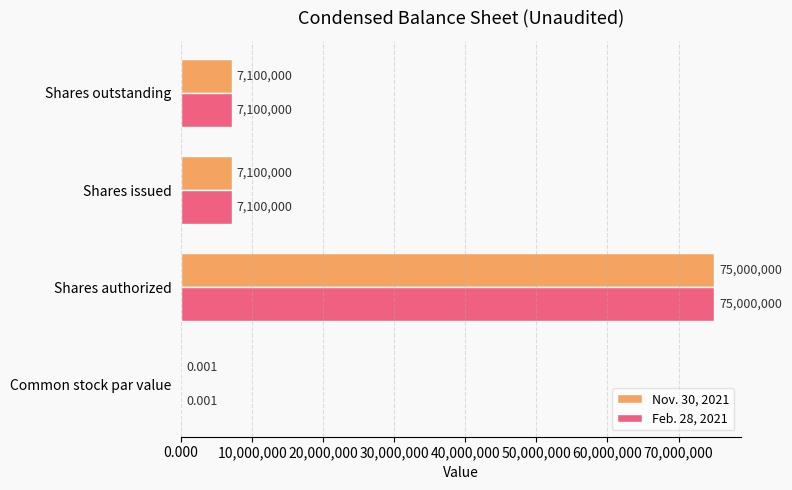

At which category is the sum across all series the highest?

Shares authorized